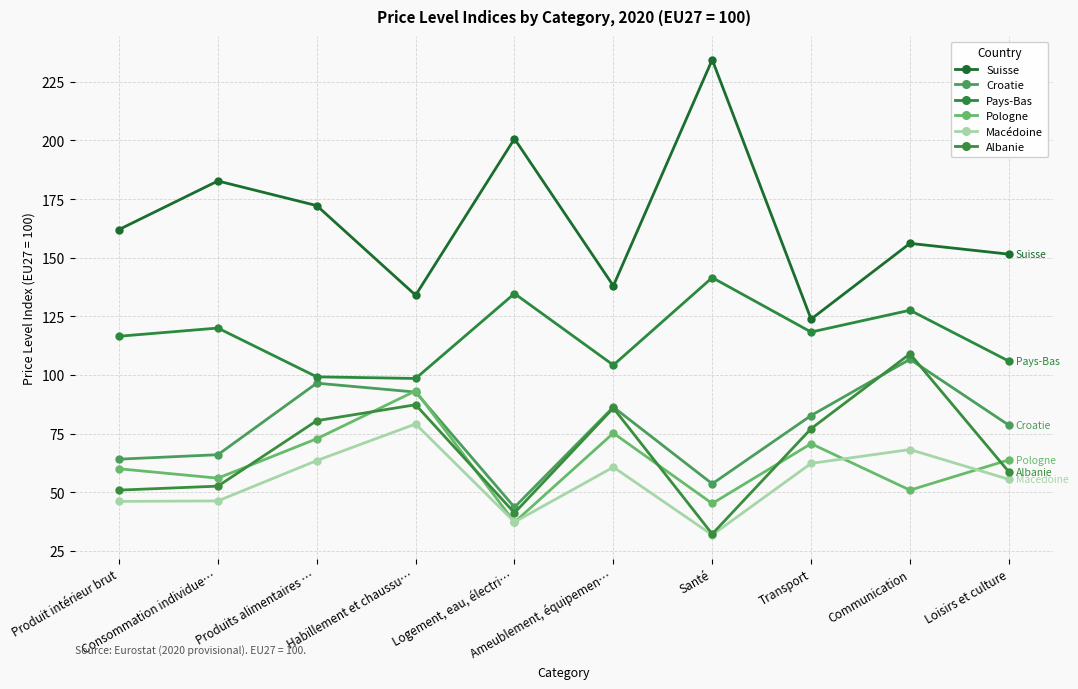

Where is the first local maximum for Macédoine?

Habillement et chaussu…